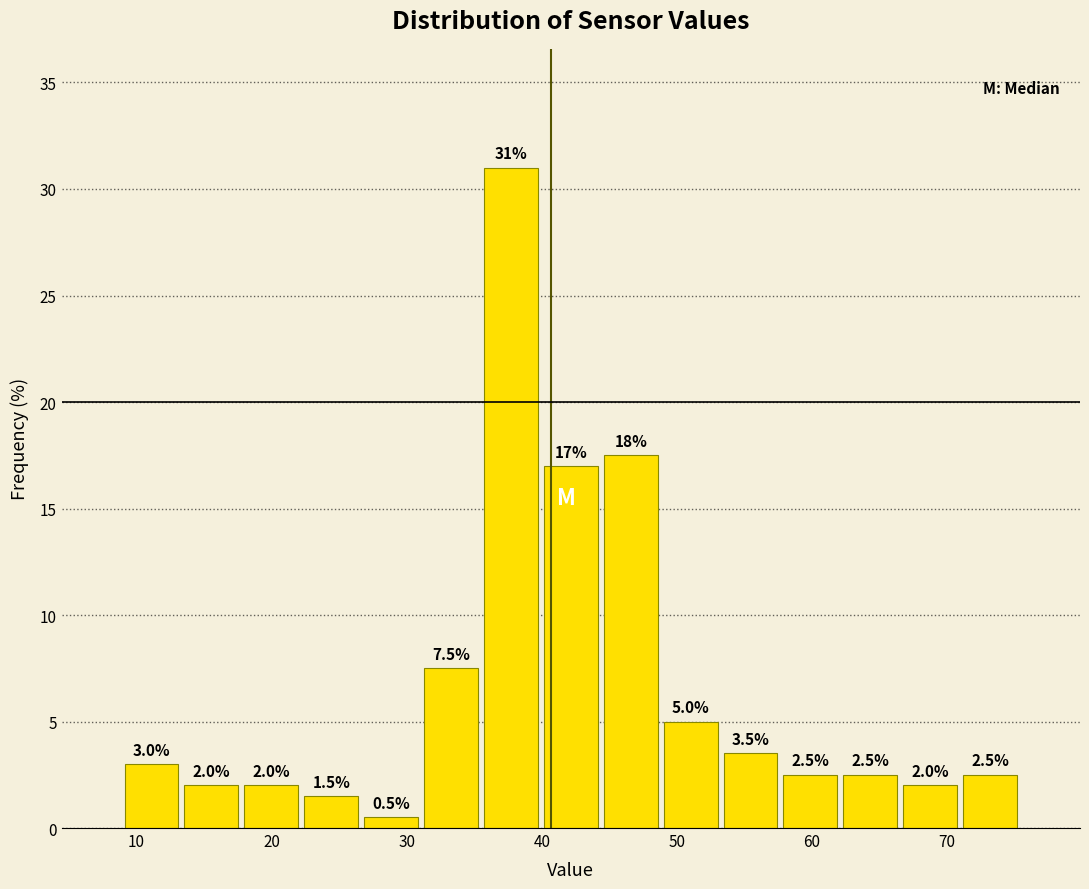

Over which range of the x-axis is the bar tallest?

36 to 40